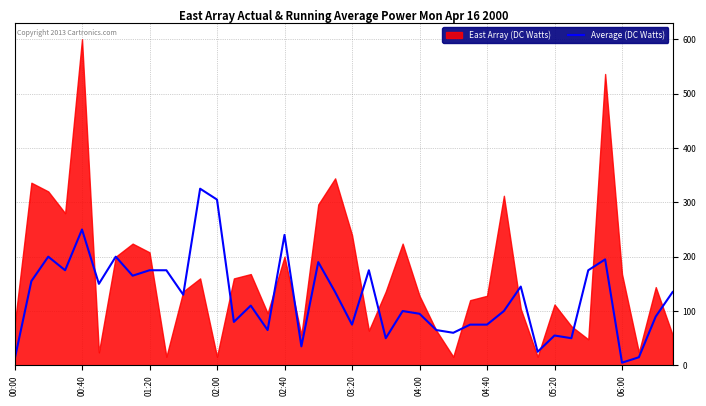

True or false: Average (DC Watts) has a value of 175.0 at 01:20.

True